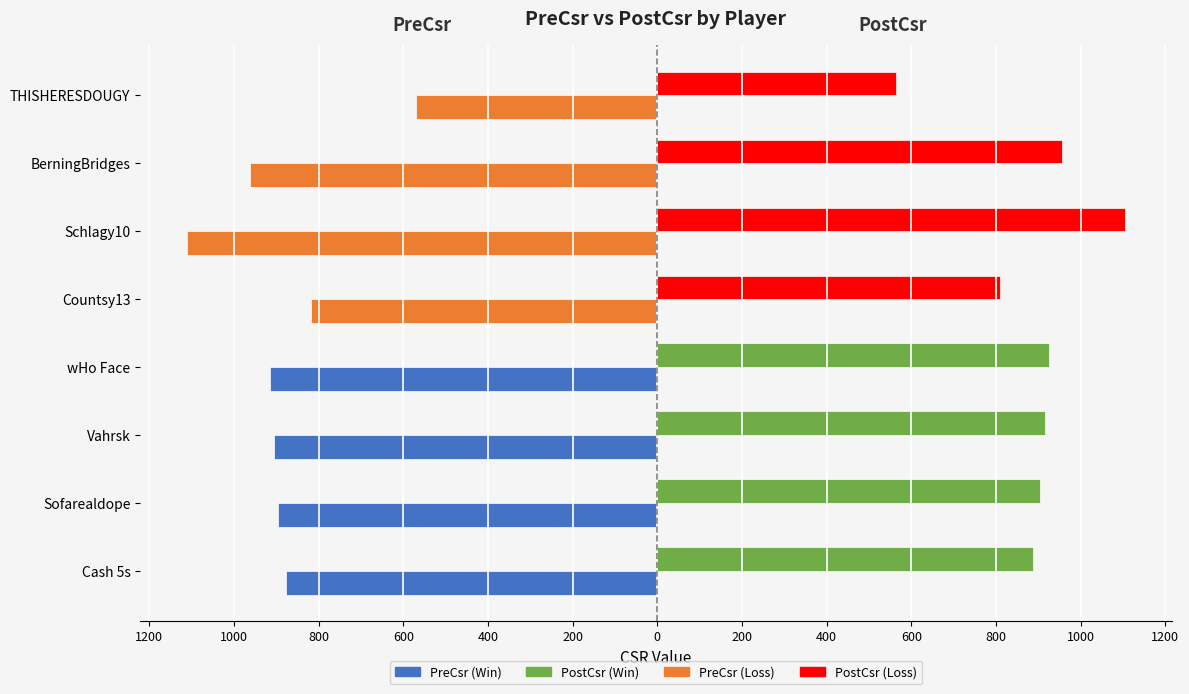

Between THISHERESDOUGY and Countsy13, which is larger?

THISHERESDOUGY